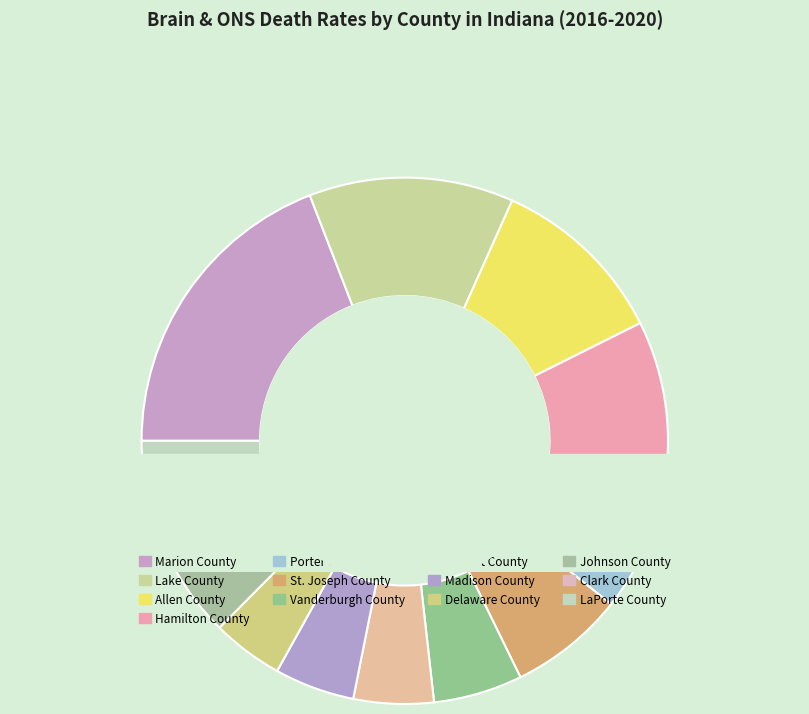

What percentage is the Vanderburgh County slice, to the nearest percent?

5%